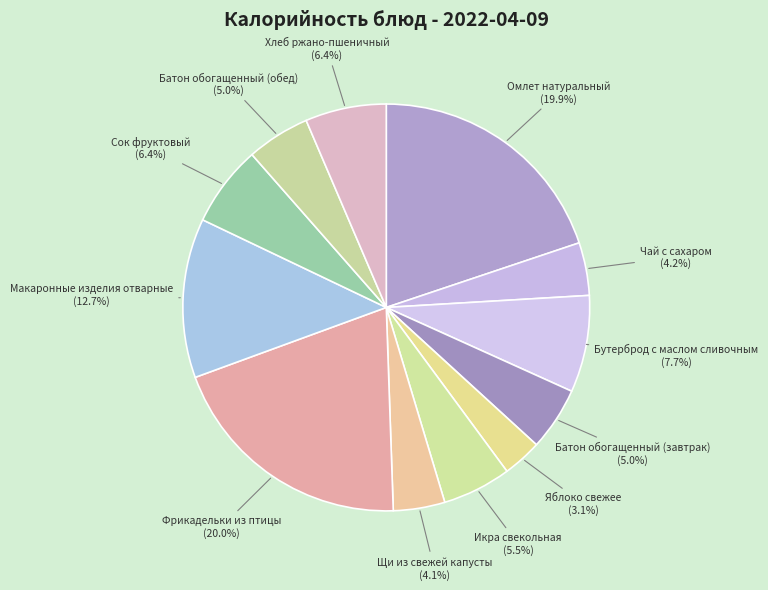

What portion of the pie excludes Щи из свежей капусты?

95.9%